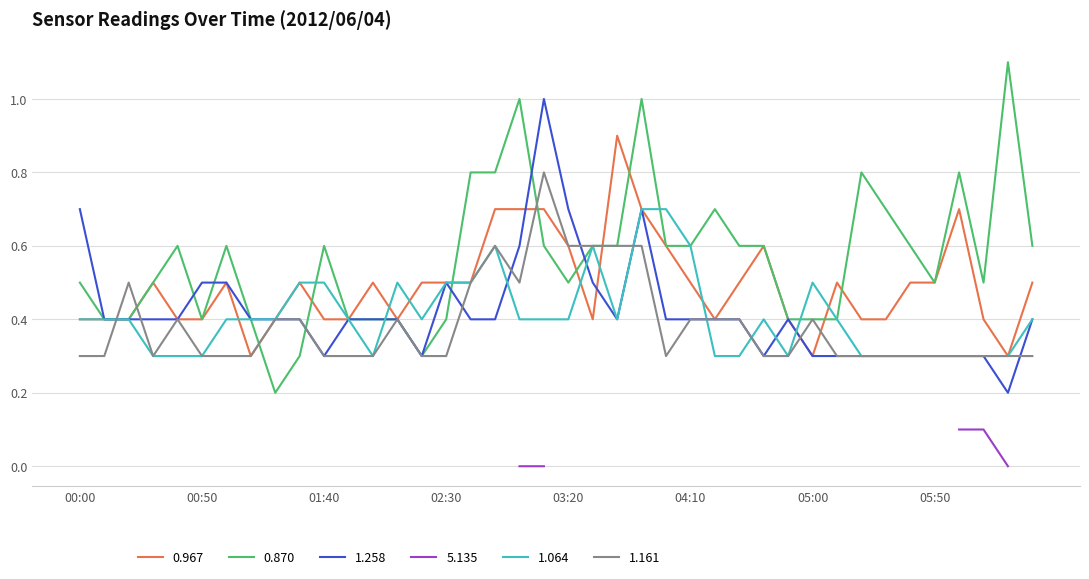

True or false: 1.064 has a value of 0.6 at 04:10.

True